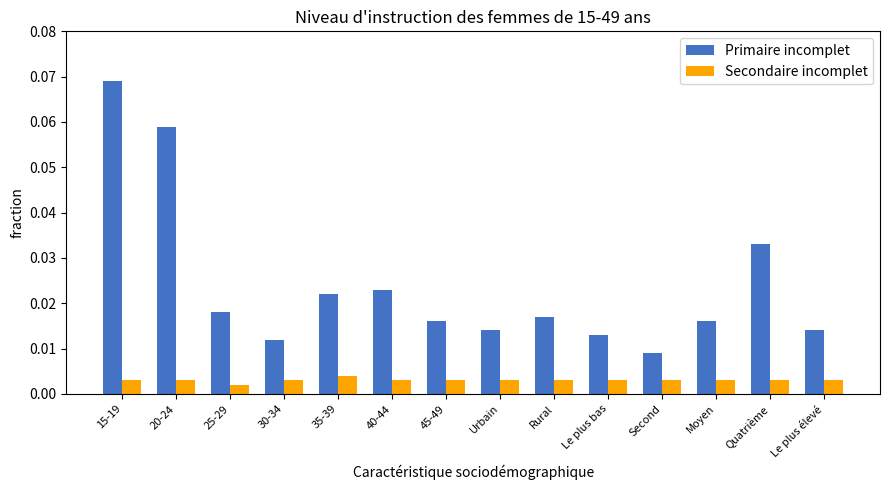

Rank the series by their maximum value, from highest to lowest.

Primaire incomplet, Secondaire incomplet